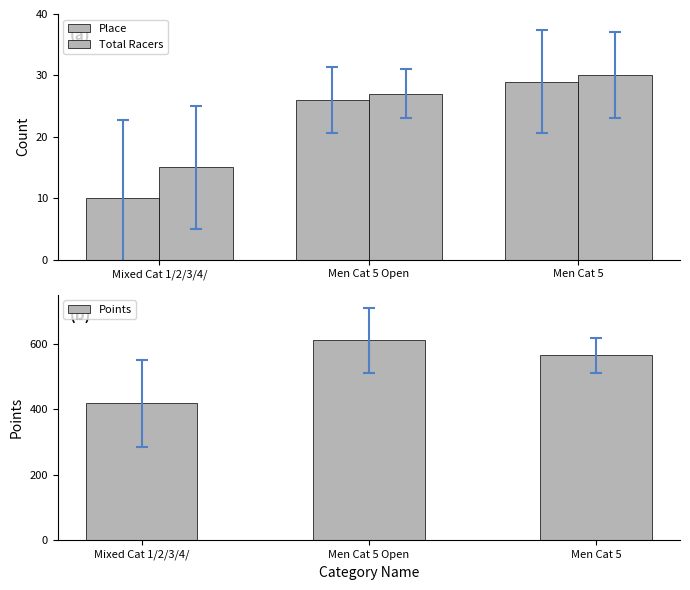

What is the value of the Total Racers bar at the 1st from the left?

15.0